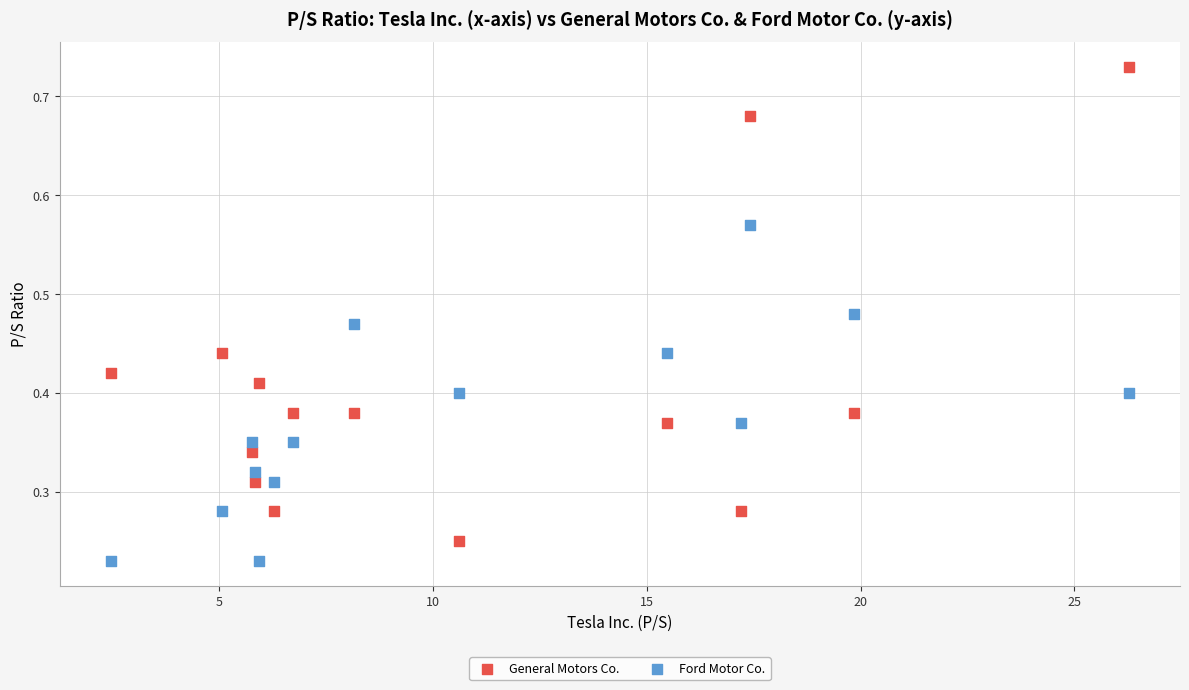

What is the X range (max minus min) for the scatter plot?

23.8